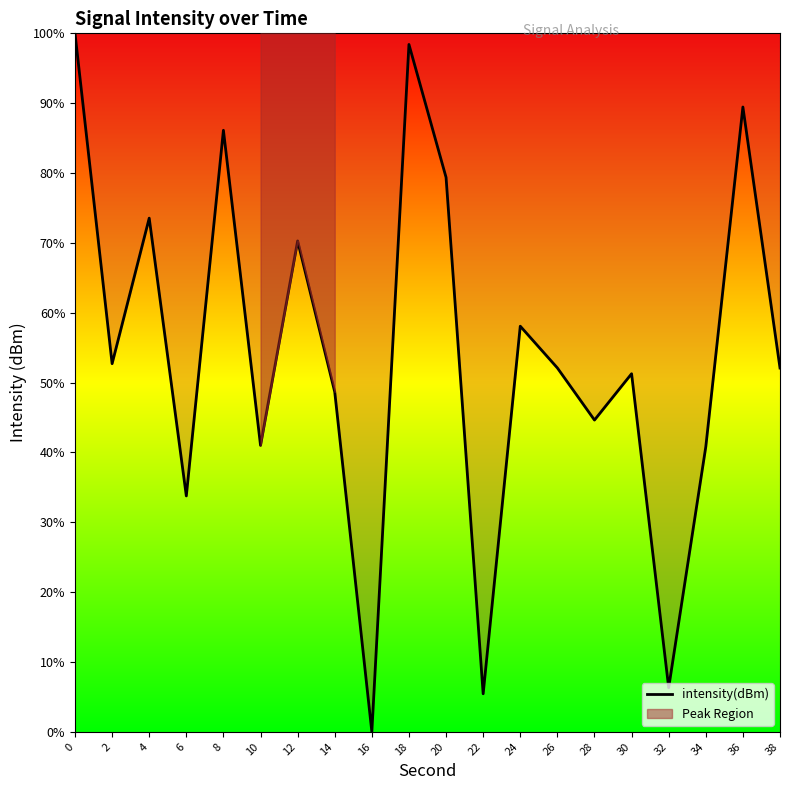

List the labels in order of value, smallest first.

16, 22, 32, 6, 34, 10, 28, 14, 30, 38, 26, 2, 24, 12, 4, 20, 8, 36, 18, 0